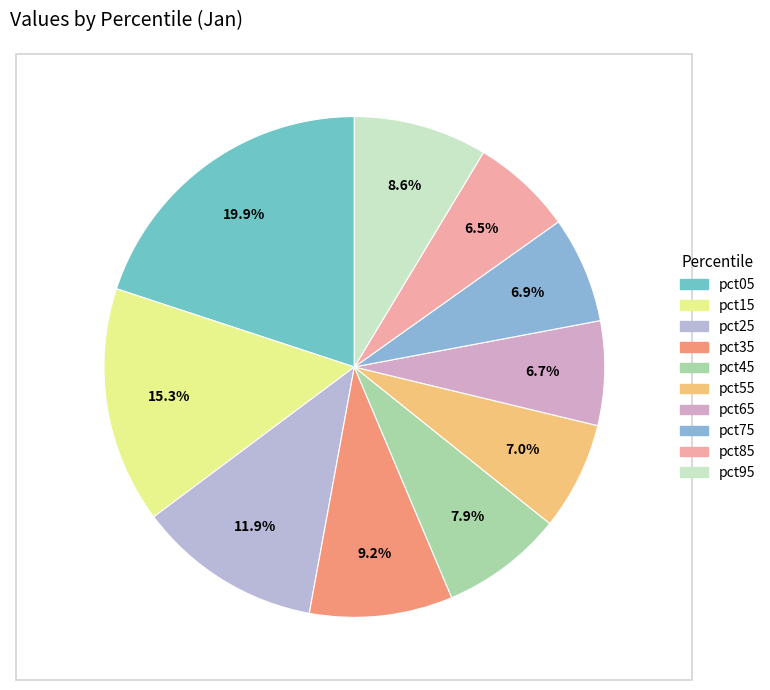

What percentage is the pct05 slice, to the nearest percent?

20%